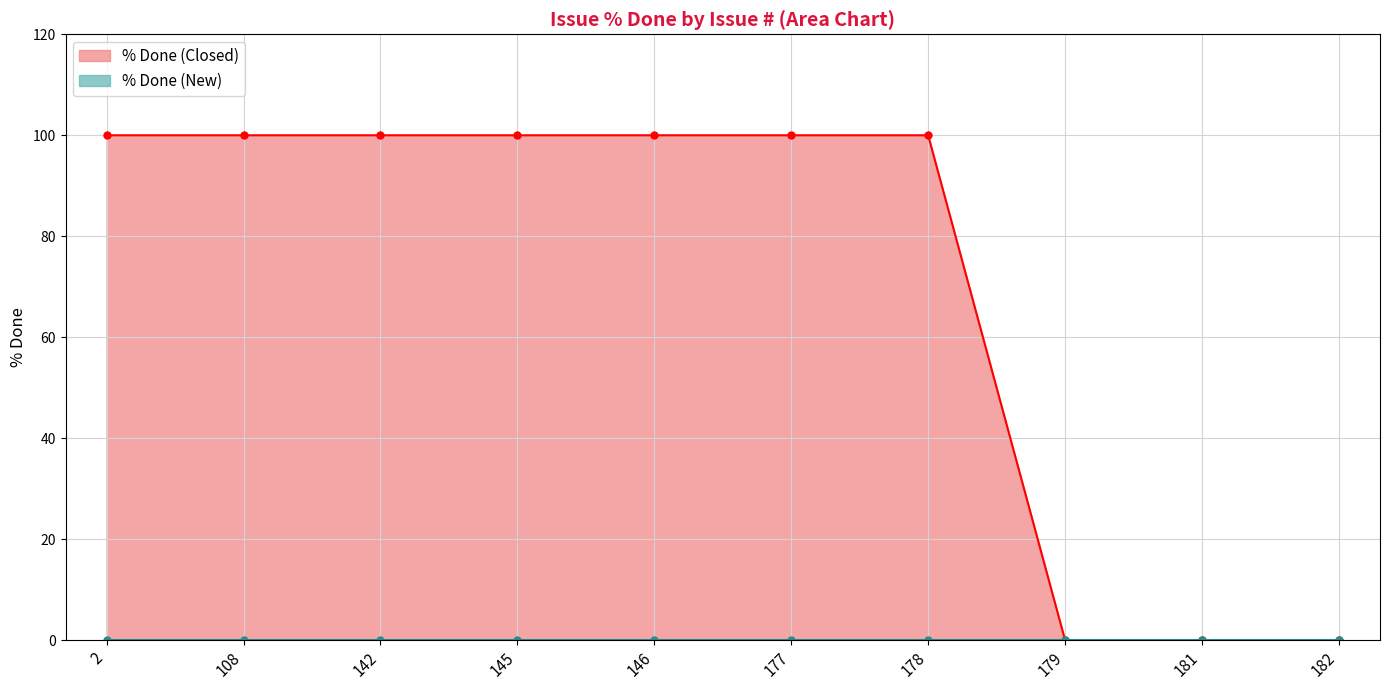

True or false: the data shows 176 at 142.

False